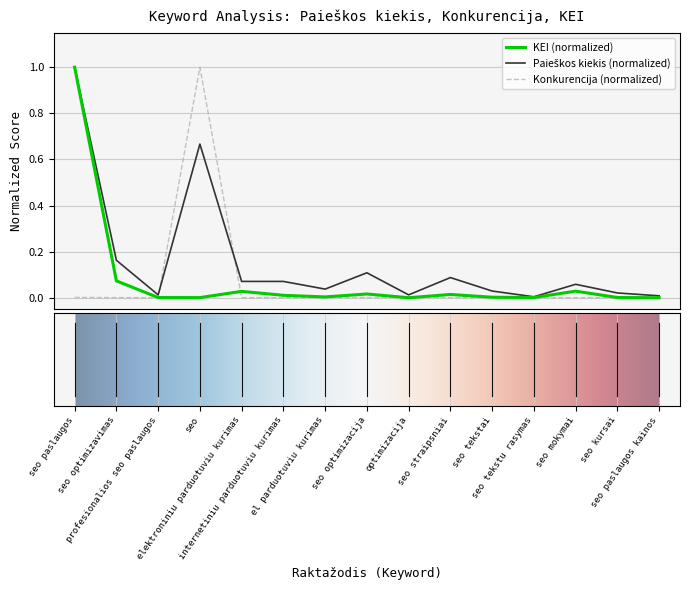

What is the greatest value displayed?

1.0